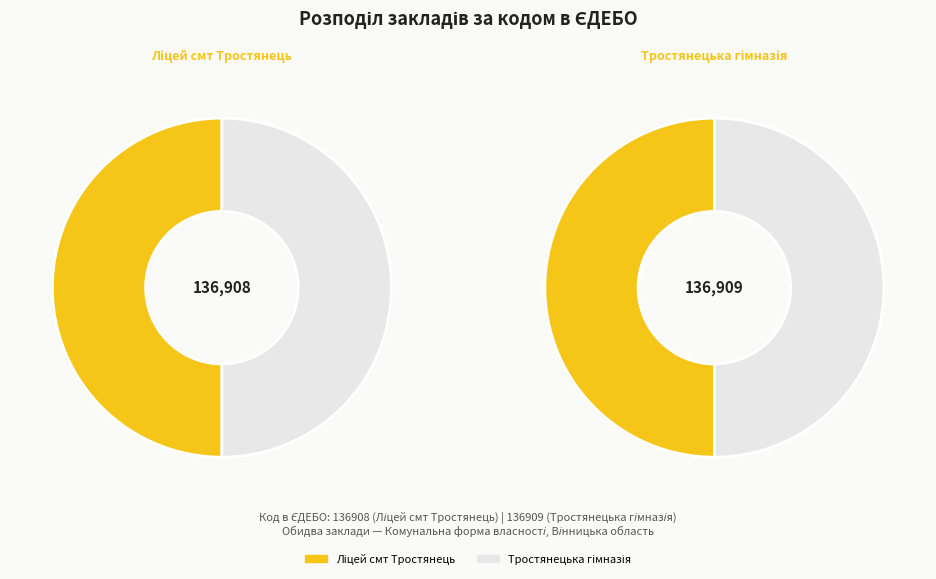

What is the change in value from Ліцей смт Тростянець to Тростянецька гімназія?

+1